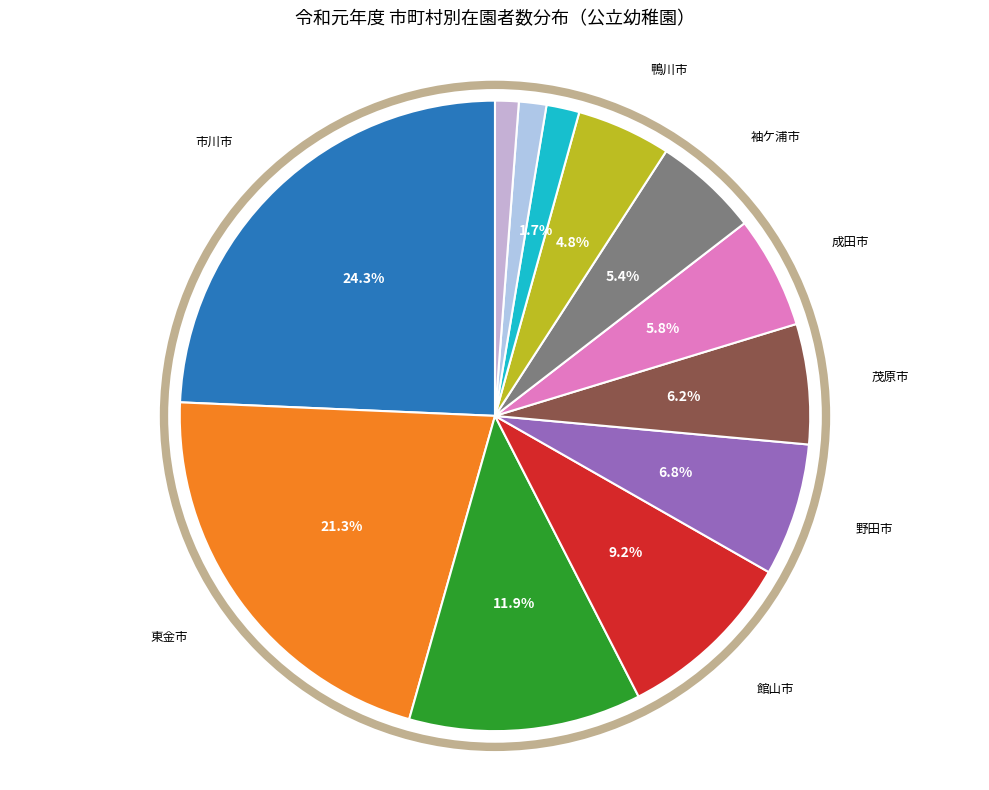

Rank the categories by value from lowest to highest.

勝浦市, 銚子市, 流山市, 鴨川市, 袖ケ浦市, 成田市, 茂原市, 野田市, 館山市, 習志野市, 東金市, 市川市